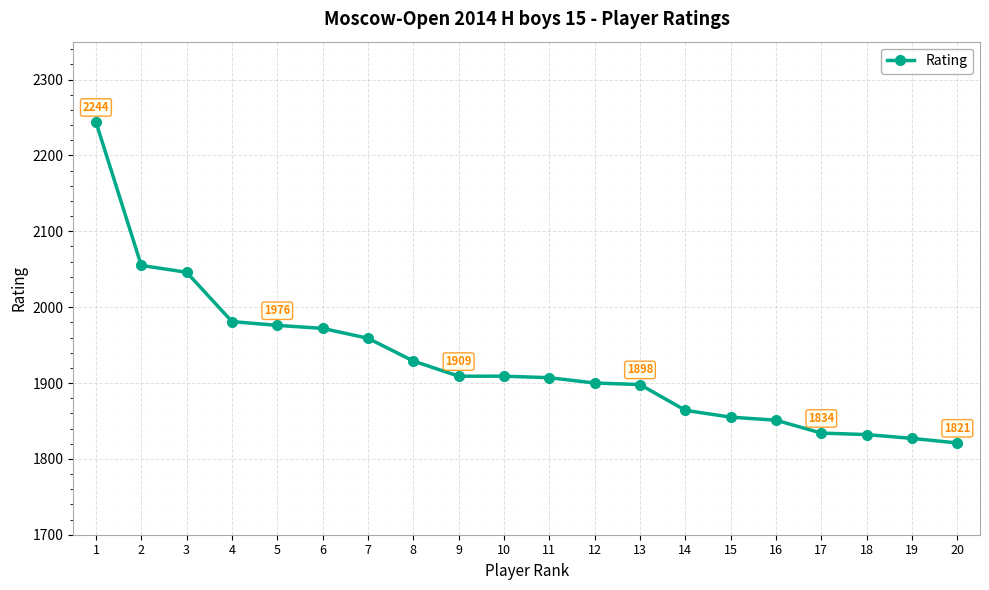

What is the change in value from 3 to 16?

-195